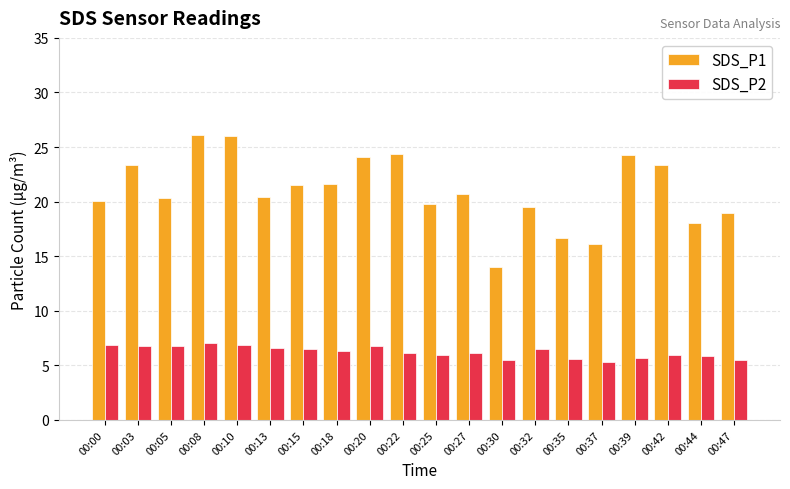

The SDS_P2 series shows 10.1 at 00:13. True or false?

False